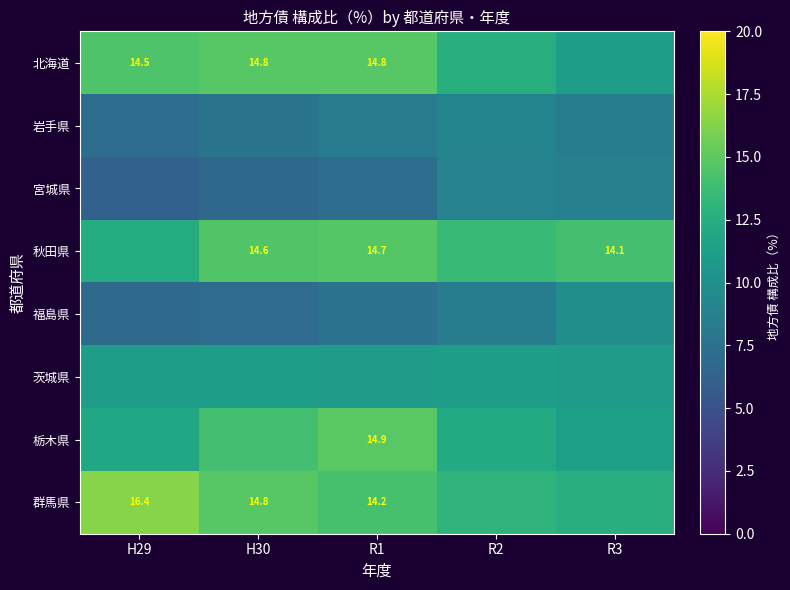

What is the total value across all series at R1?

92.7